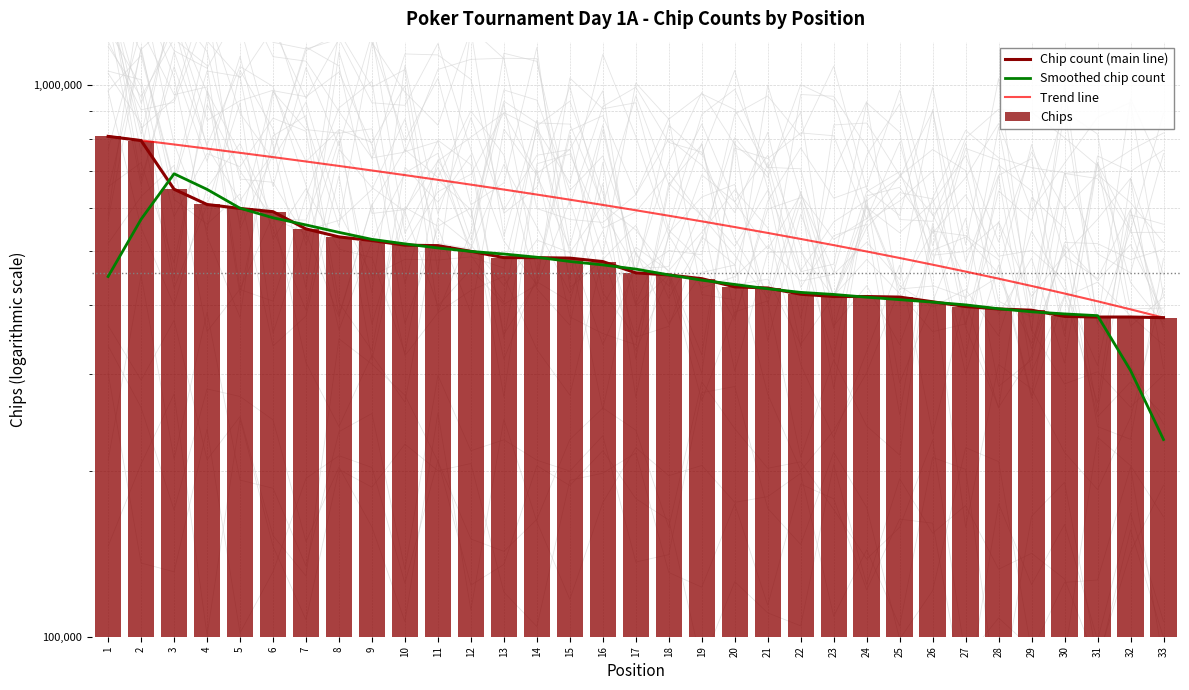

How many data points does each series have?

33